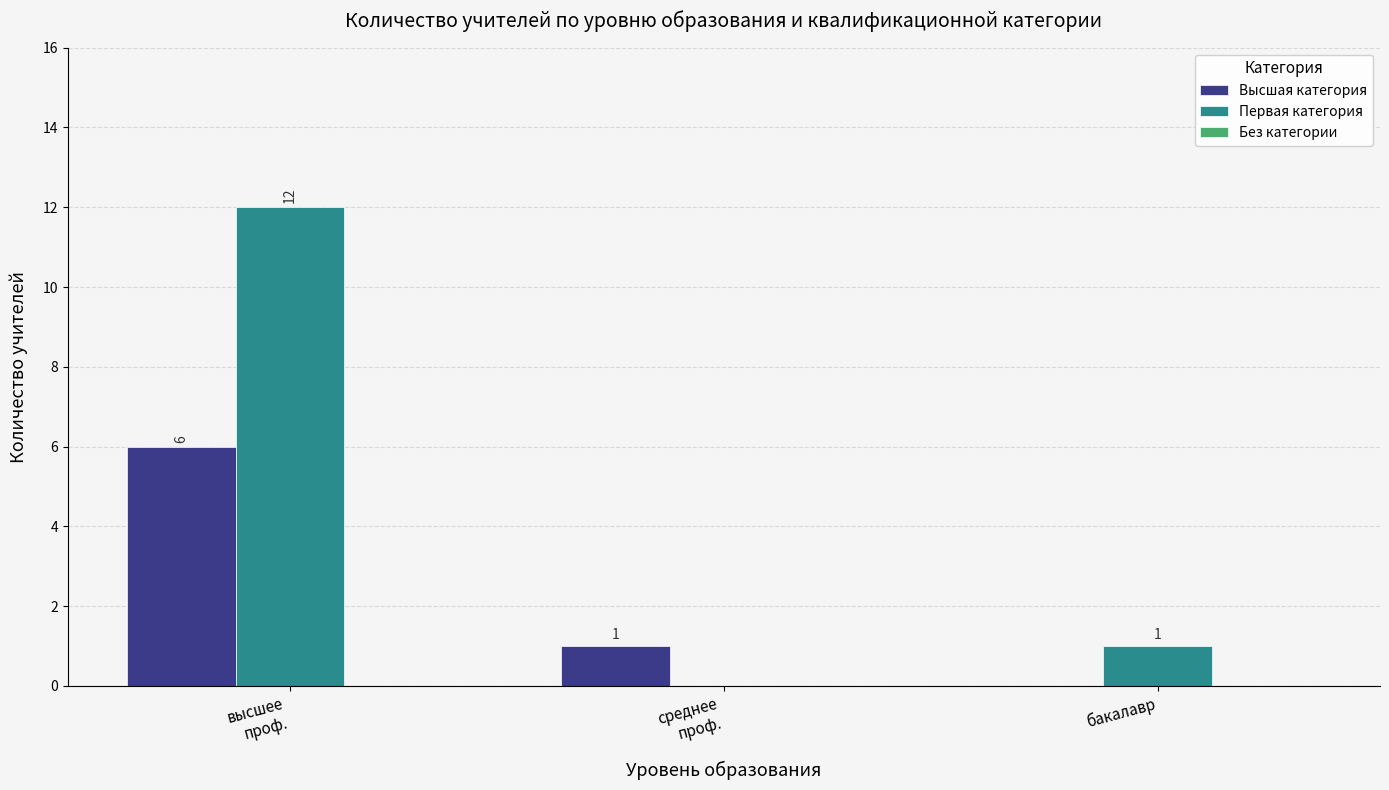

Where is Первая категория nearest to the value 6?

бакалавр